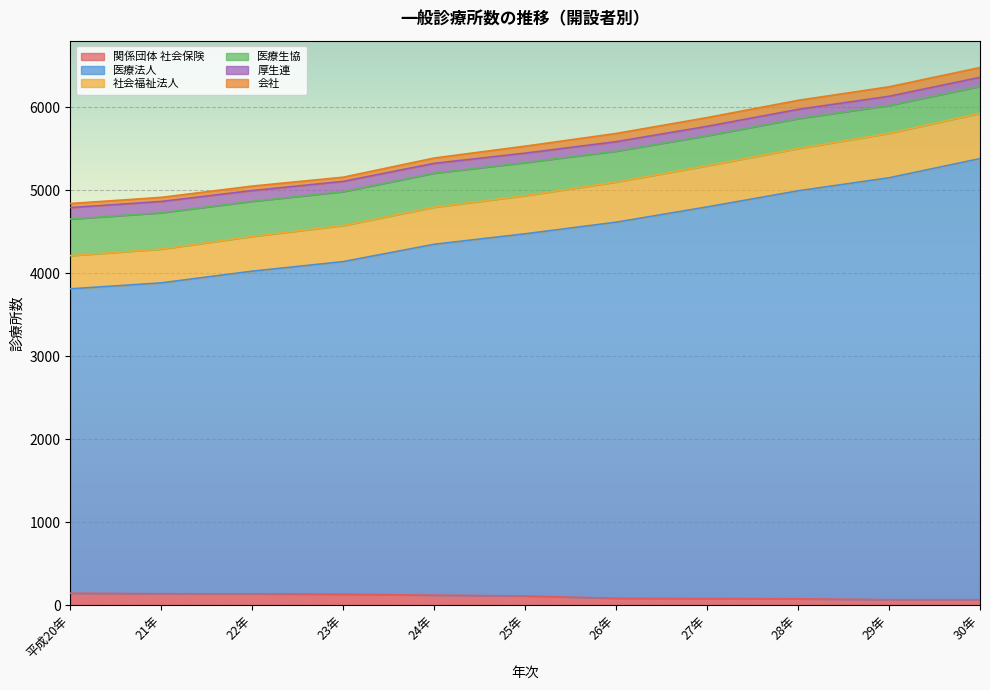

What is the highest value of the 関係団体 社会保険 series?

143